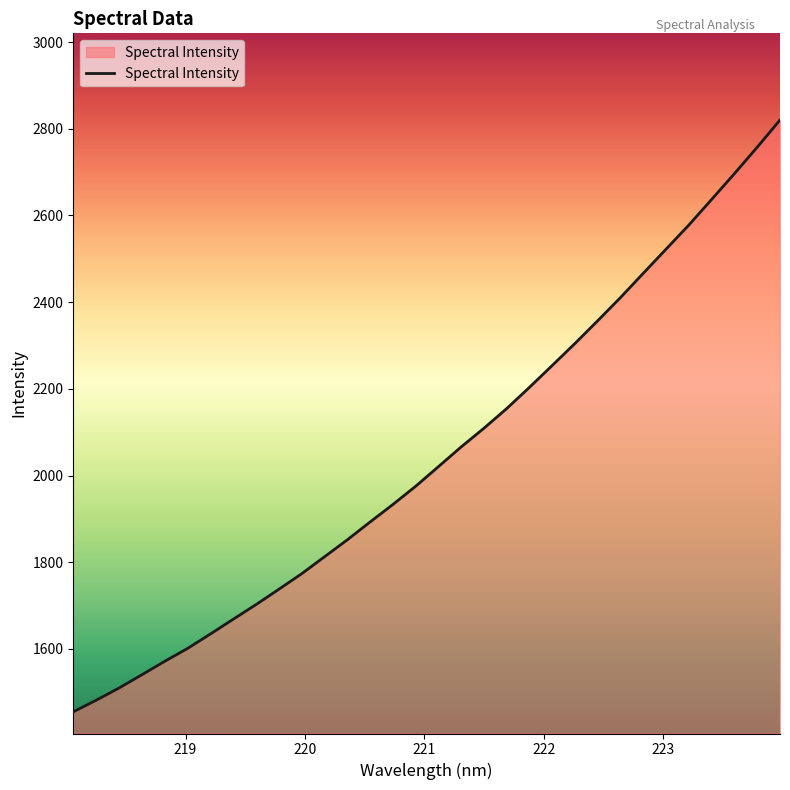

What is the maximum value shown in the chart?

2820.1